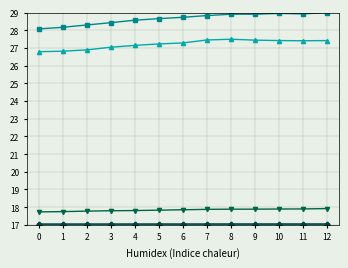

What is the difference between the highest and lowest values at 5?

11.7